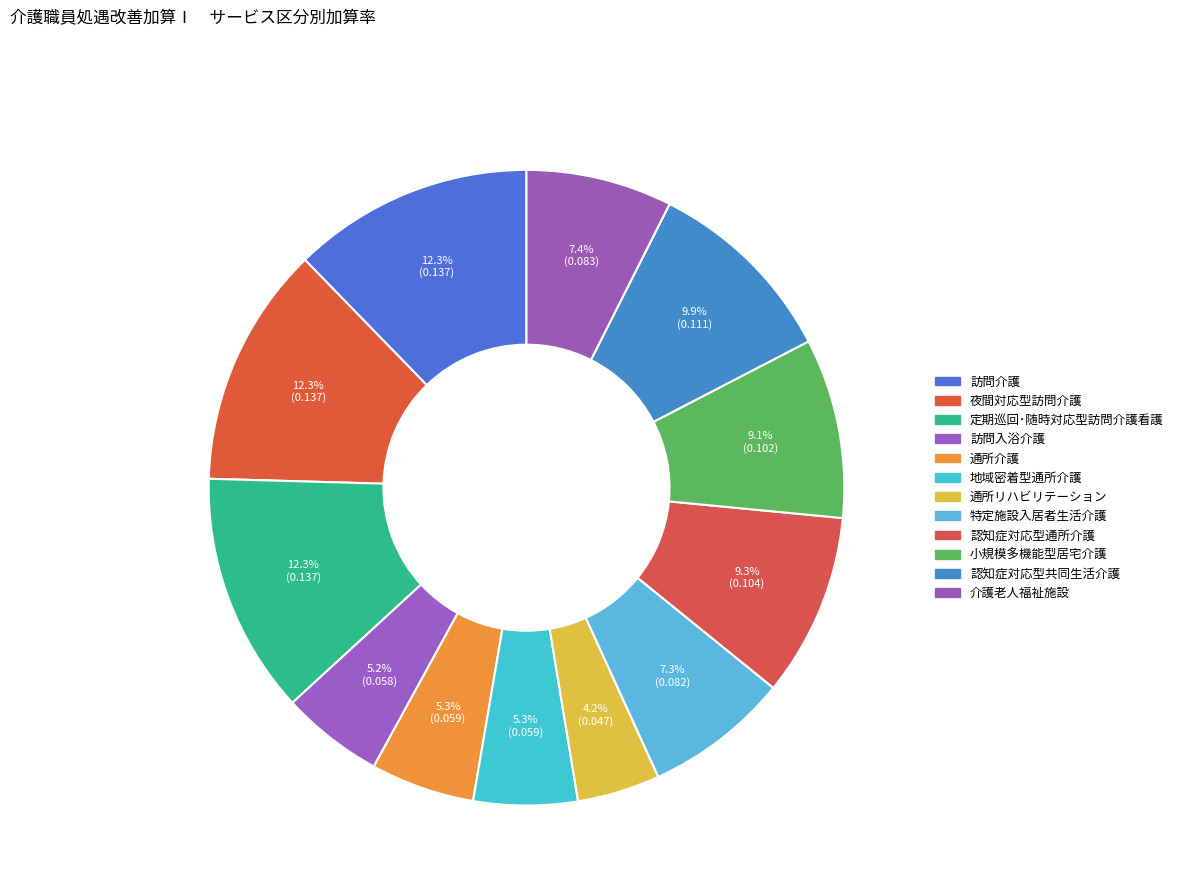

Is there a majority slice in this chart?

No